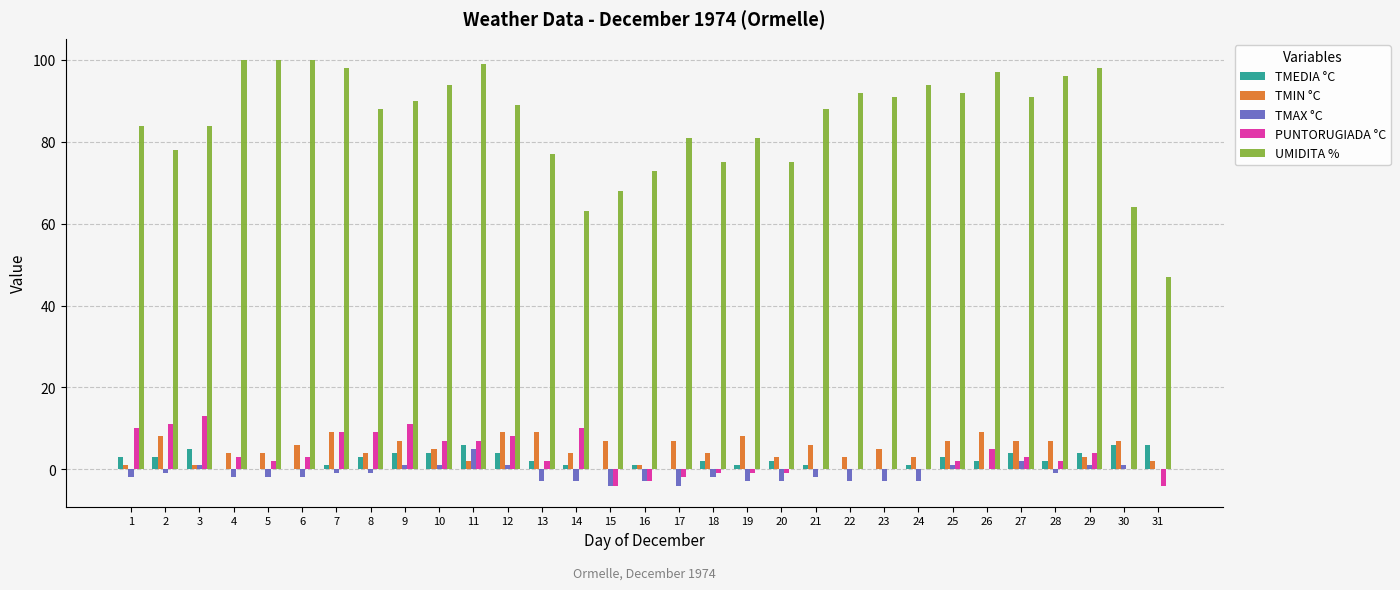

Read the TMAX °C value at 25.

1